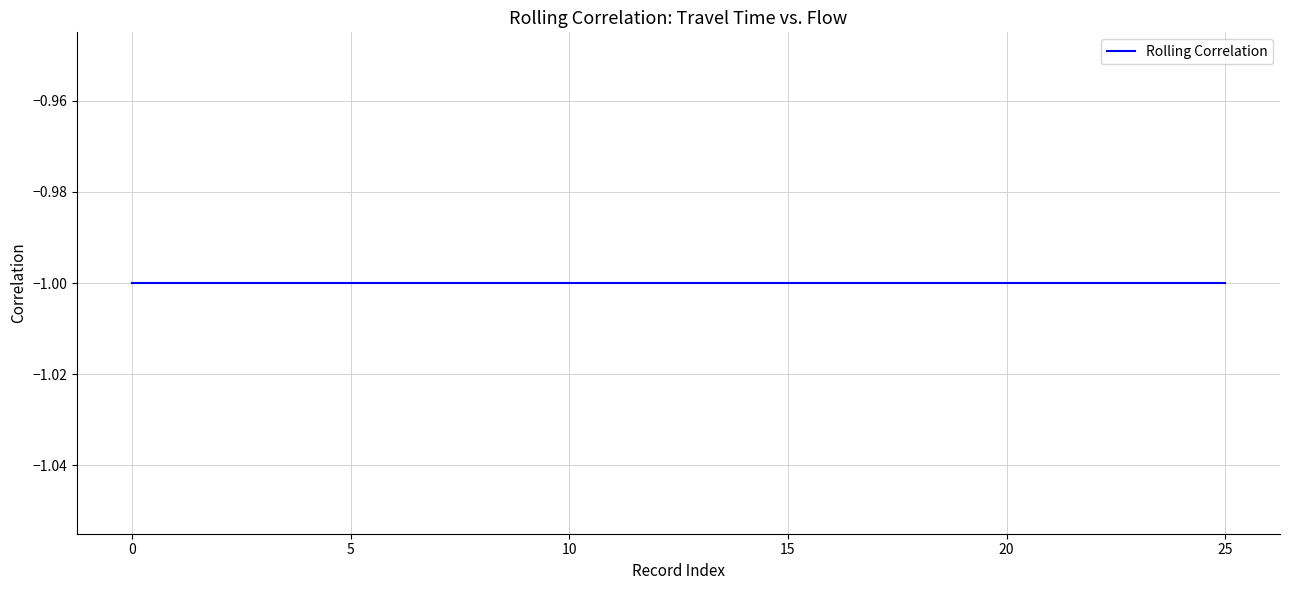

What is the sum of the values at 2020-02-24 16:35:00 and 2020-02-24 16:35:00?

-2